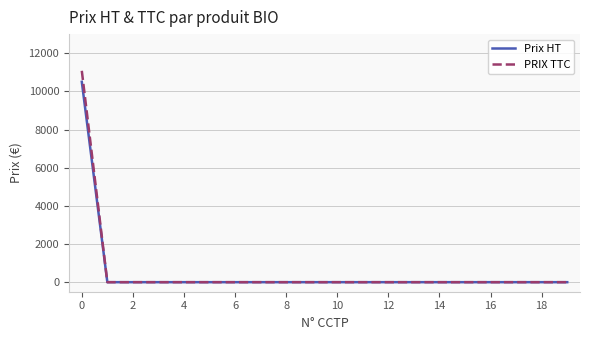

Which series has the largest range (max minus min)?

PRIX TTC